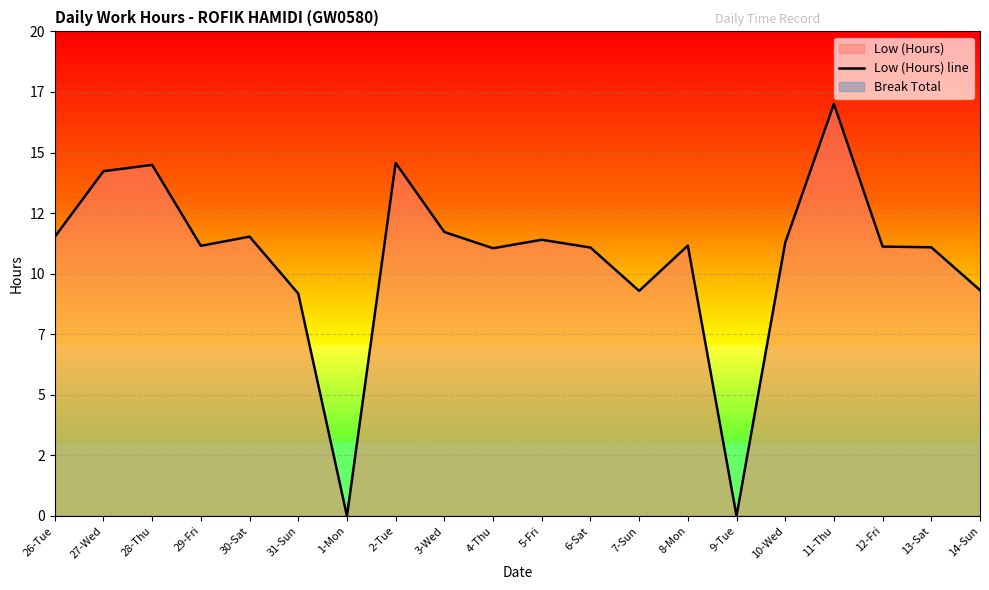

True or false: the data shows 14.2 at 27-Wed.

True